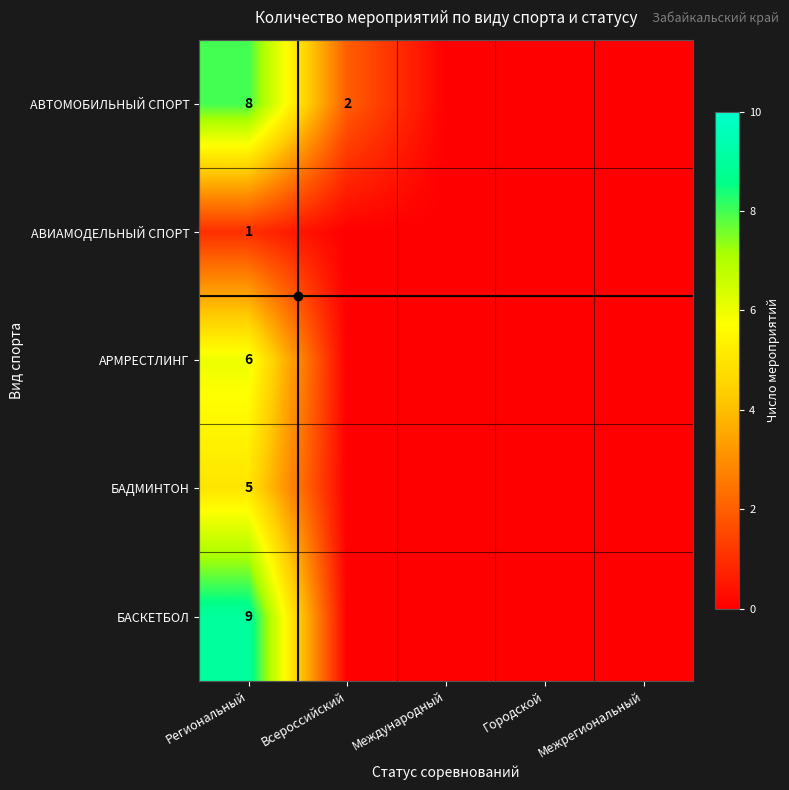

Is the value of БАСКЕТБОЛ at Всероссийский greater than the value of АРМРЕСТЛИНГ at Межрегиональный?

No